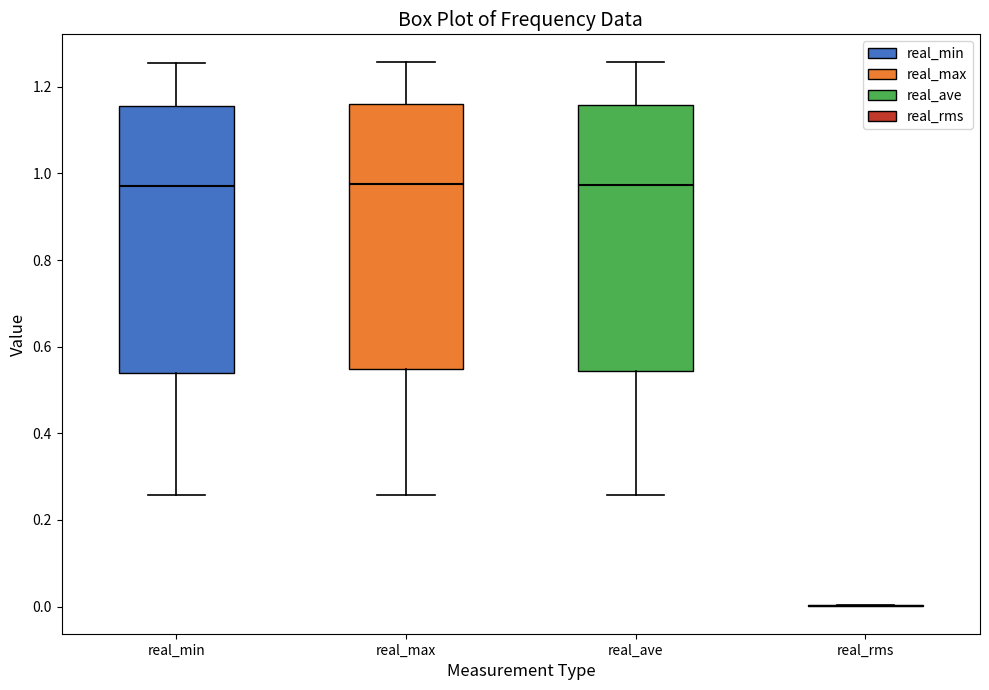

Where does the median line of the box for real_min sit on the y-axis? The values are not printed on the chart, so give them approximately, as read against the axis.

0.96